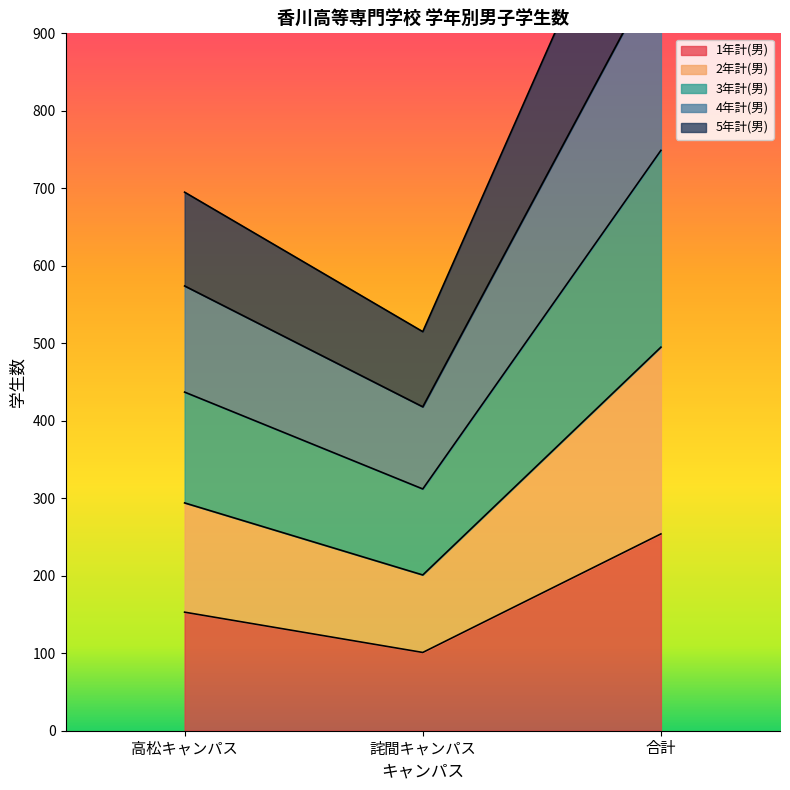

How many data points does each series have?

3